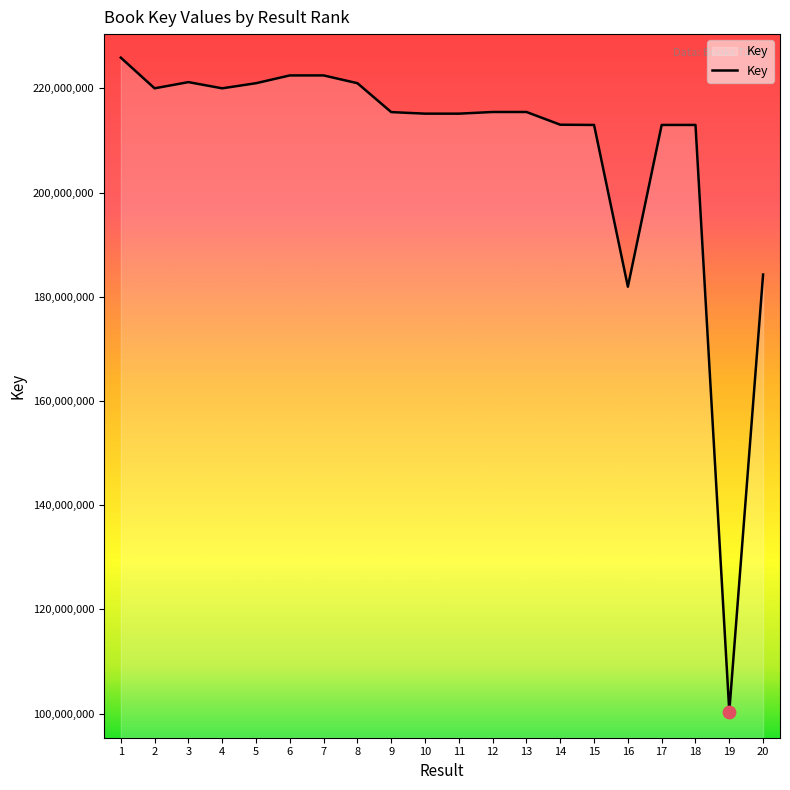

What is the change in value from 4 to 19?

-119614215